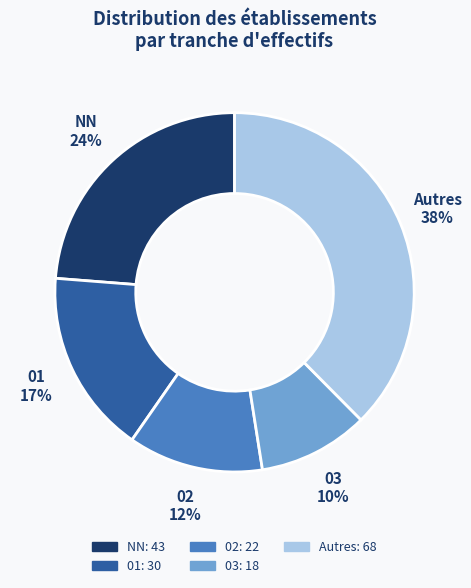

To the nearest percent, what is the average slice percentage?

20%